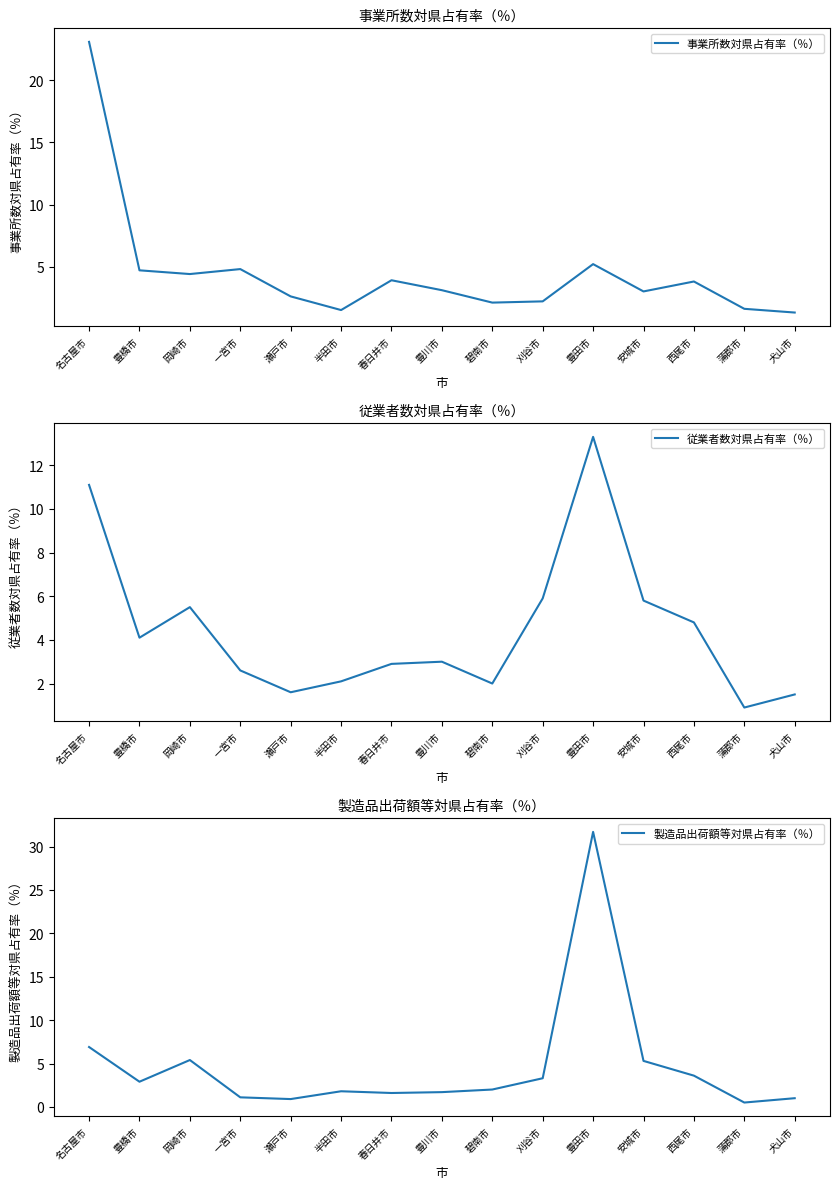

What is the label of the 5th point from the left?

瀬戸市